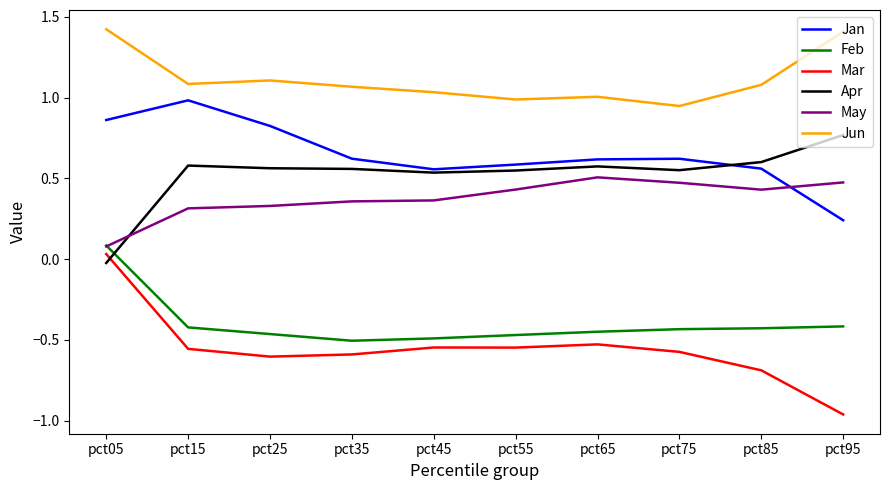

True or false: Mar and Jan intersect in this chart.

False